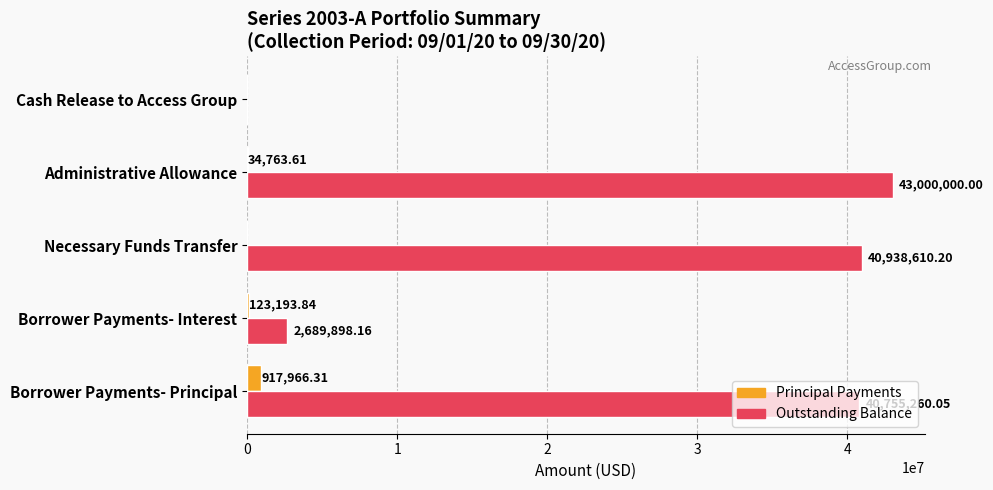

At which category is the sum across all series the highest?

Administrative Allowance